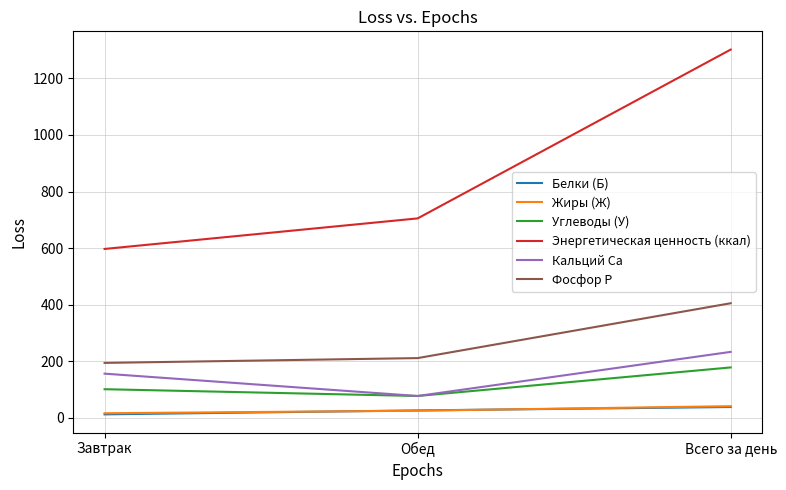

What are all the series names shown in the legend?

Белки (Б), Жиры (Ж), Углеводы (У), Энергетическая ценность (ккал), Кальций Ca, Фосфор P